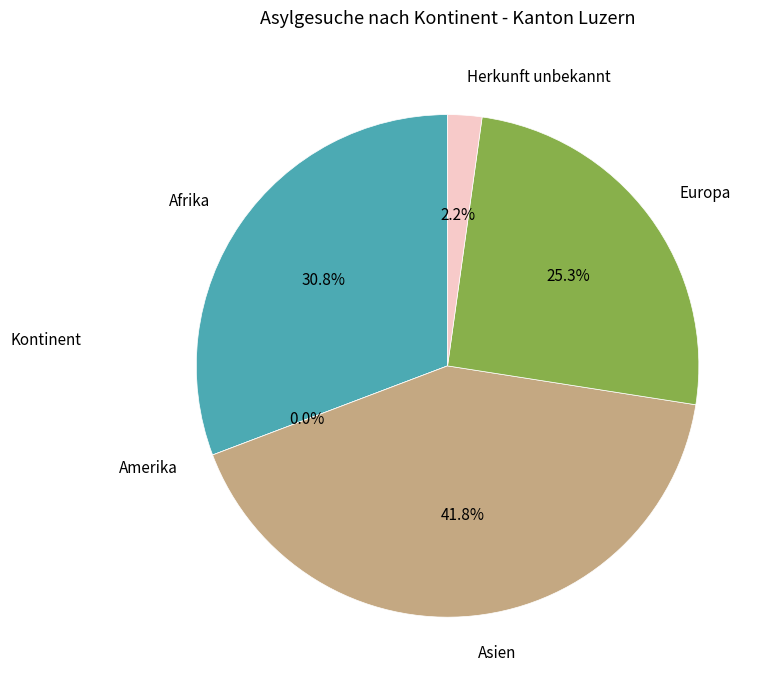

To the nearest percent, what percentage of the pie is Europa?

25%